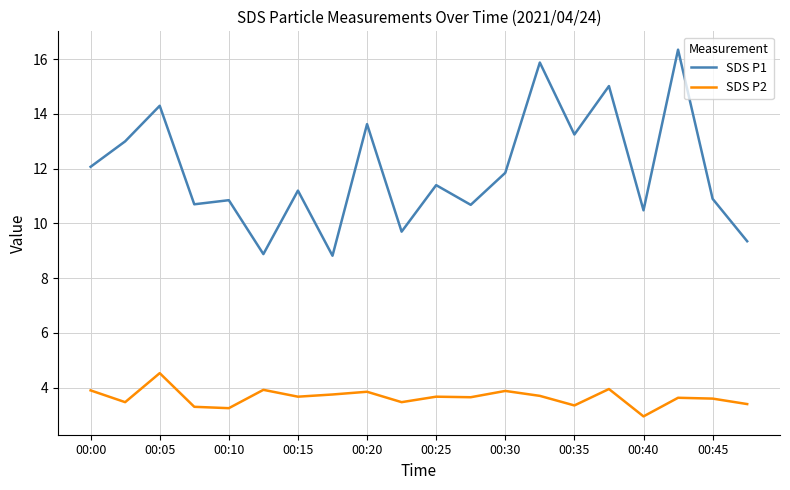

In SDS P1, how many points are higher than both neighbors (excluding endpoints)?

8